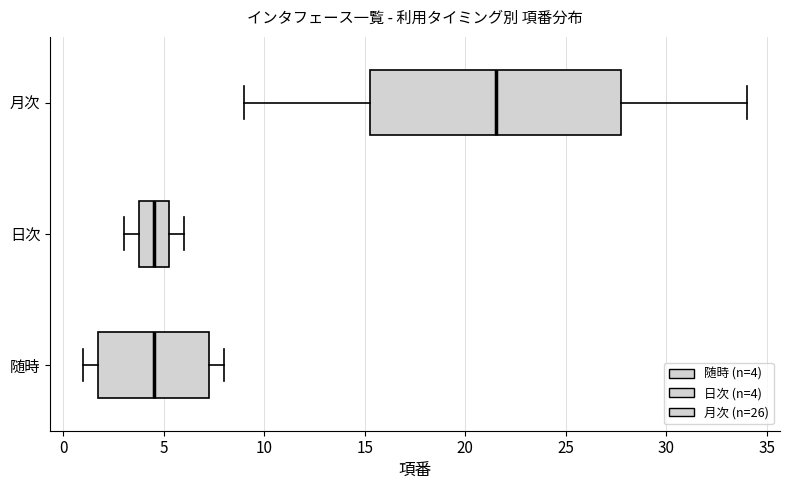

Which box is the widest, from its left edge to its right edge?

月次